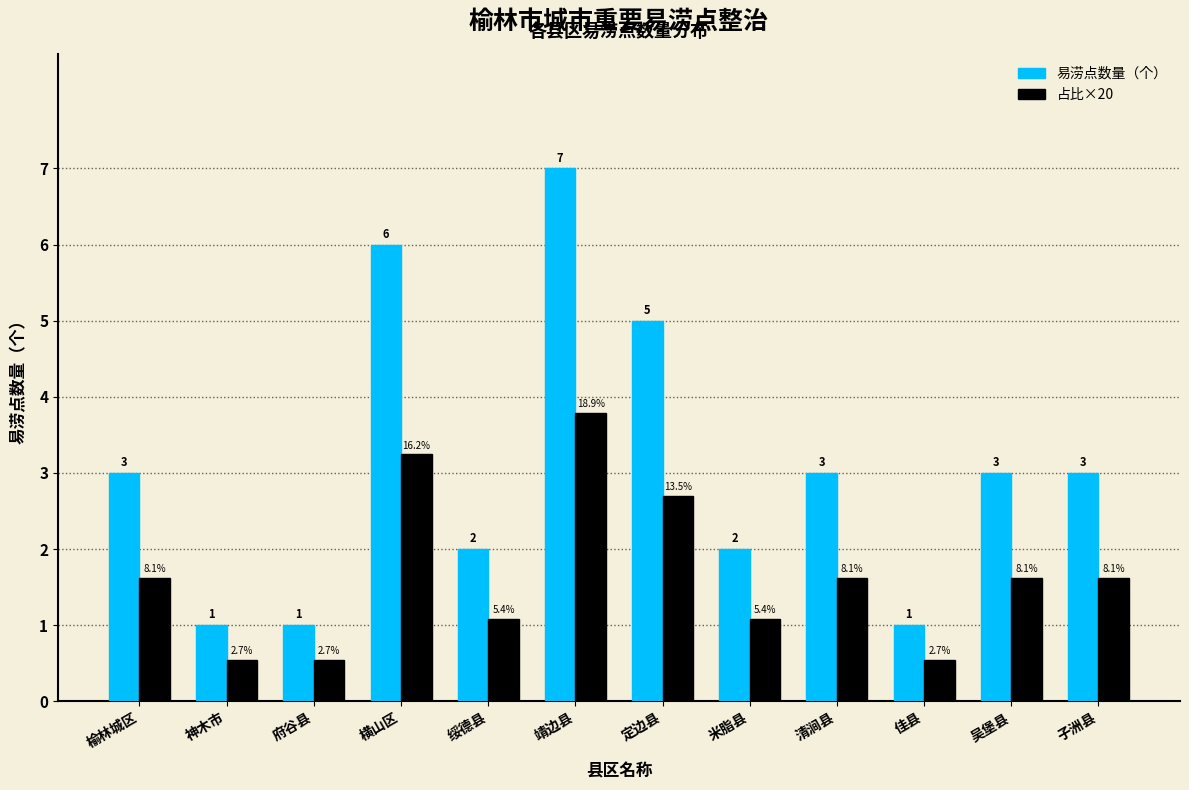

True or false: 占比×20 has a value of 1.1 at 吴堡县.

False